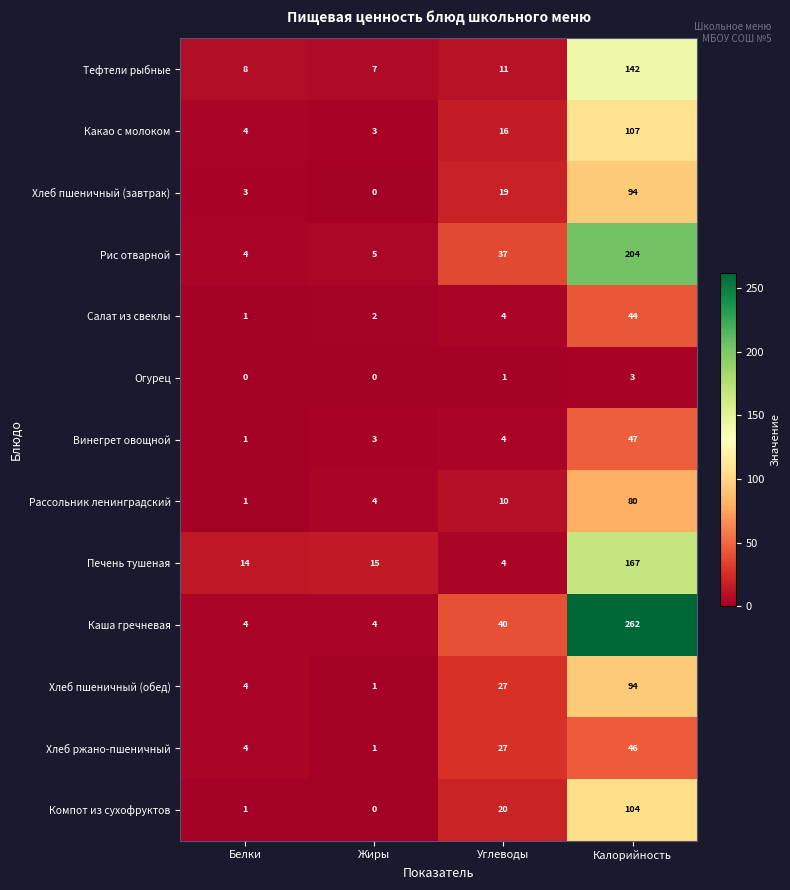

Which series has the largest range (max minus min)?

Каша гречневая